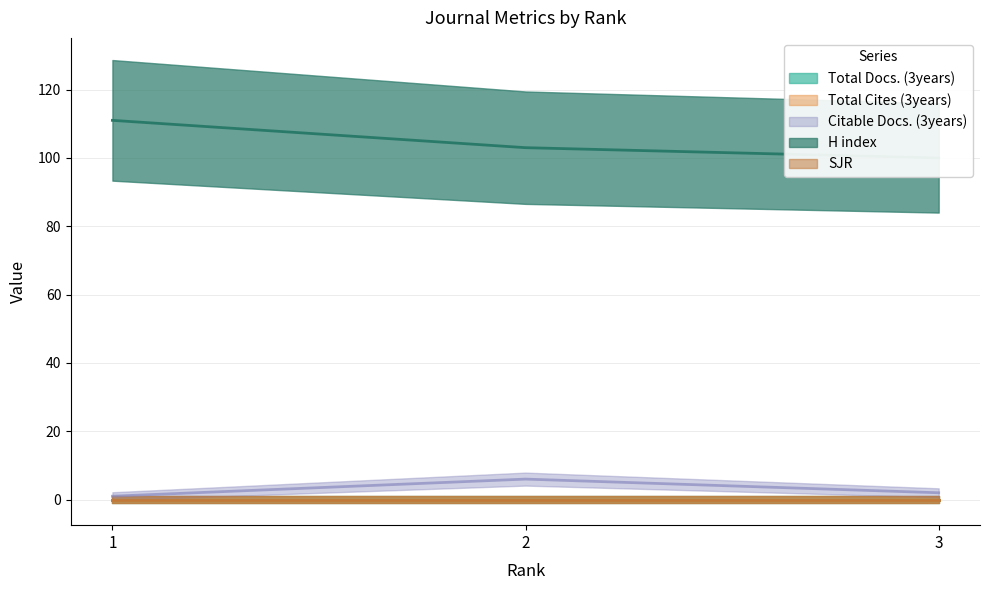

Reading left to right, what are all the values shown in this chart?

Total Docs. (3years): 1=0	2=0	3=0
Total Cites (3years): 1=0	2=0	3=0
Citable Docs. (3years): 1=1	2=6	3=2
H index: 1=111	2=103	3=100
SJR: 1=0	2=0	3=0